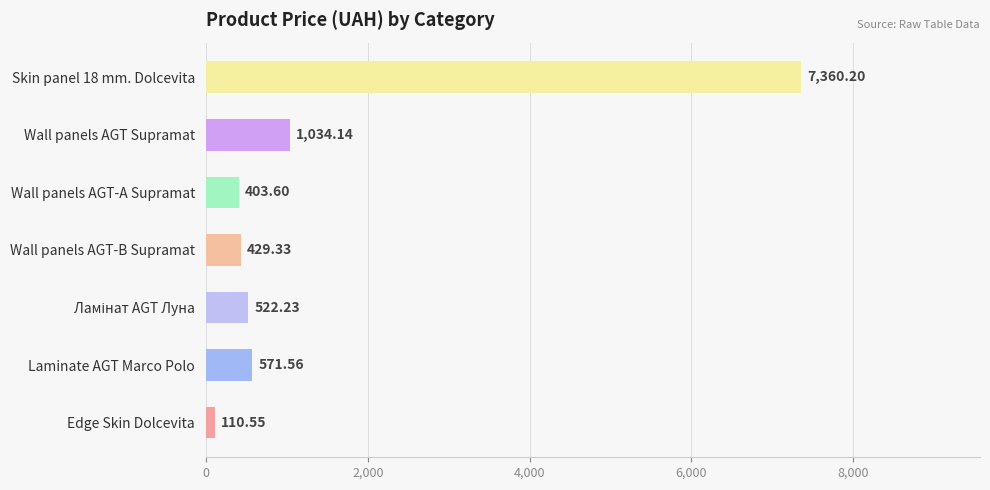

At which category does the chart reach its minimum across all series?

Edge Skin Dolcevita